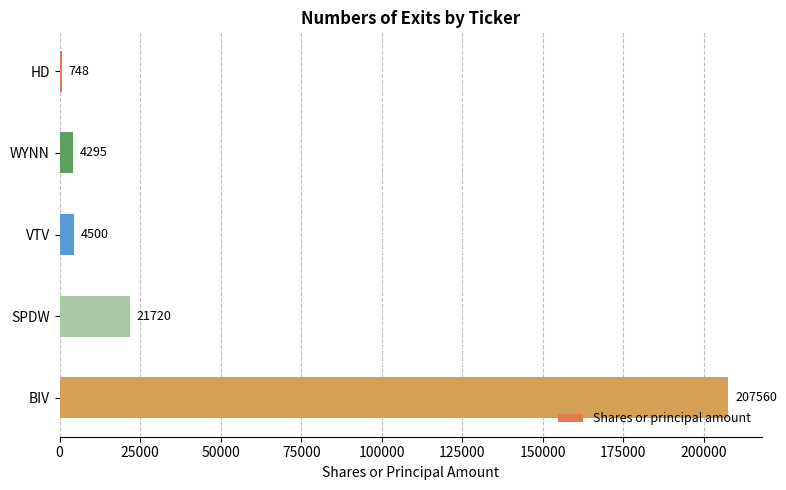

True or false: the data shows 4295 at WYNN.

True